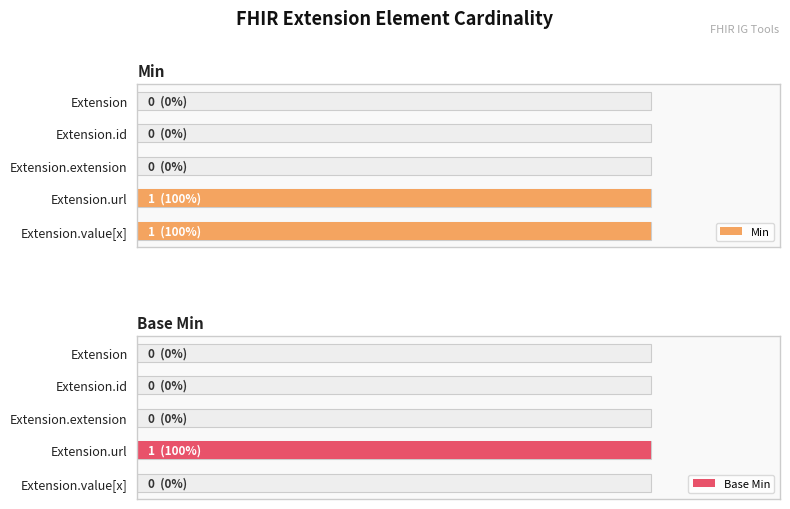

Are the bars grouped side by side (vs. stacked)?

Yes